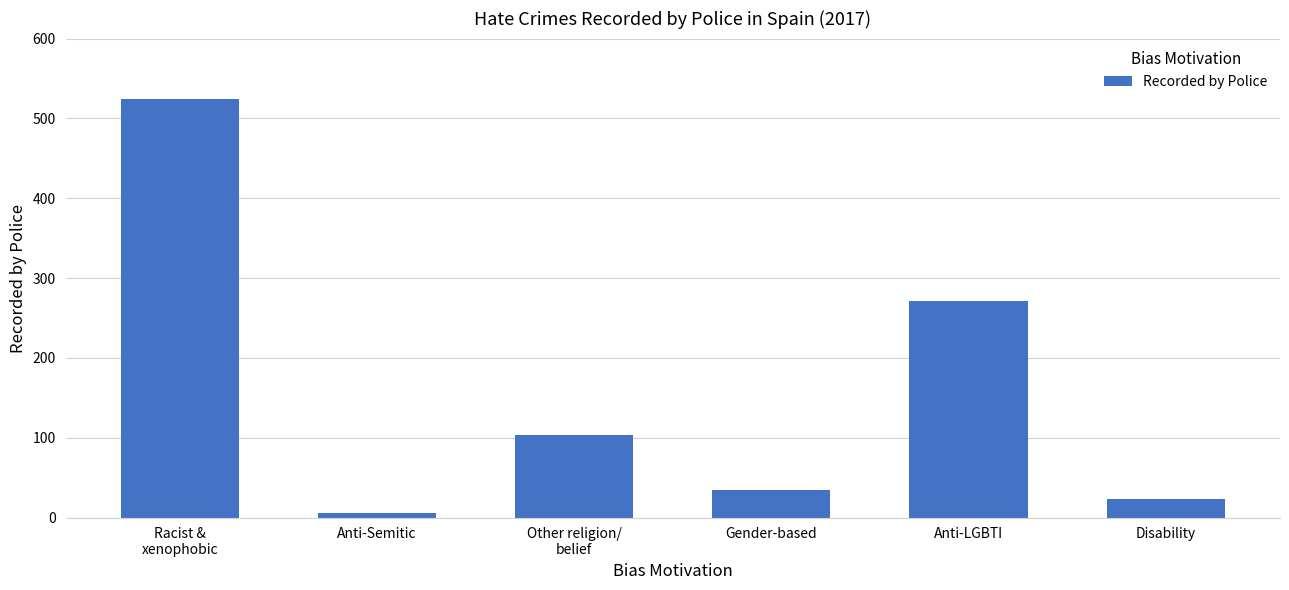

What is the approximate value at Other religion/
belief, to the nearest 10?

100